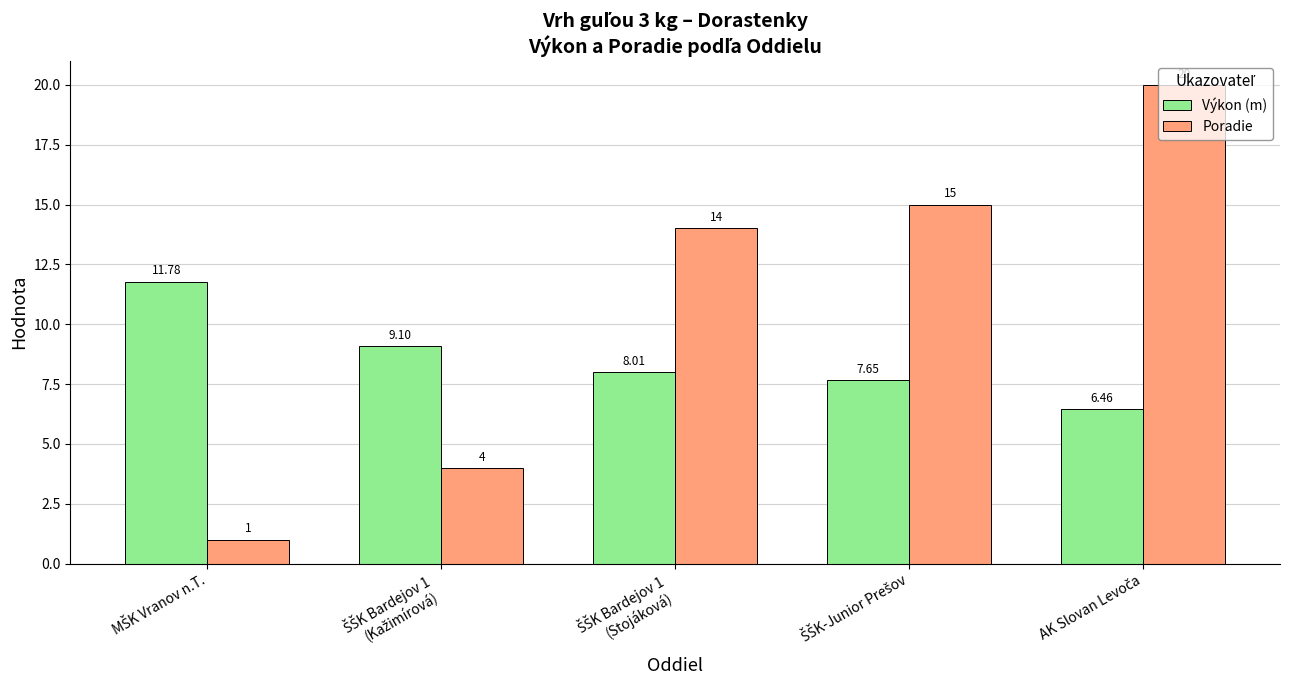

Which series has the largest range (max minus min)?

Poradie